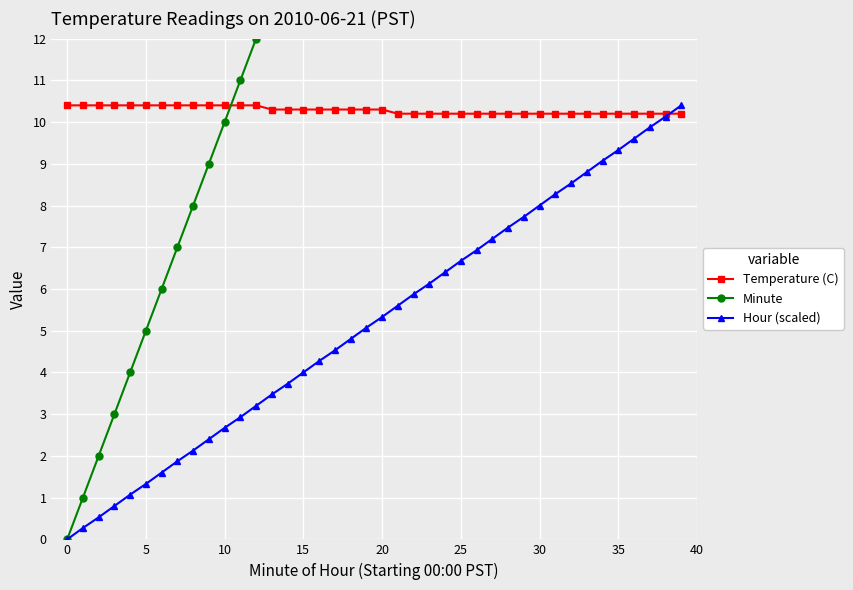

Reading right to left, list all the values displayed in this chart.

Temperature (C): 10.2	10.2	10.2	10.2	10.2	10.2	10.2	10.2	10.2	10.2	10.2	10.2	10.2	10.2	10.2	10.2	10.2	10.2	10.2	10.3	10.3	10.3	10.3	10.3	10.3	10.3	10.3	10.4	10.4	10.4	10.4	10.4	10.4	10.4	10.4	10.4	10.4	10.4	10.4	10.4
Minute: 39.0	38.0	37.0	36.0	35.0	34.0	33.0	32.0	31.0	30.0	29.0	28.0	27.0	26.0	25.0	24.0	23.0	22.0	21.0	20.0	19.0	18.0	17.0	16.0	15.0	14.0	13.0	12.0	11.0	10.0	9.0	8.0	7.0	6.0	5.0	4.0	3.0	2.0	1.0	0.0
Hour (scaled): 10.4	10.1	9.9	9.6	9.3	9.1	8.8	8.5	8.3	8.0	7.7	7.5	7.2	6.9	6.7	6.4	6.1	5.9	5.6	5.3	5.1	4.8	4.5	4.3	4.0	3.7	3.5	3.2	2.9	2.7	2.4	2.1	1.9	1.6	1.3	1.1	0.8	0.5	0.3	0.0